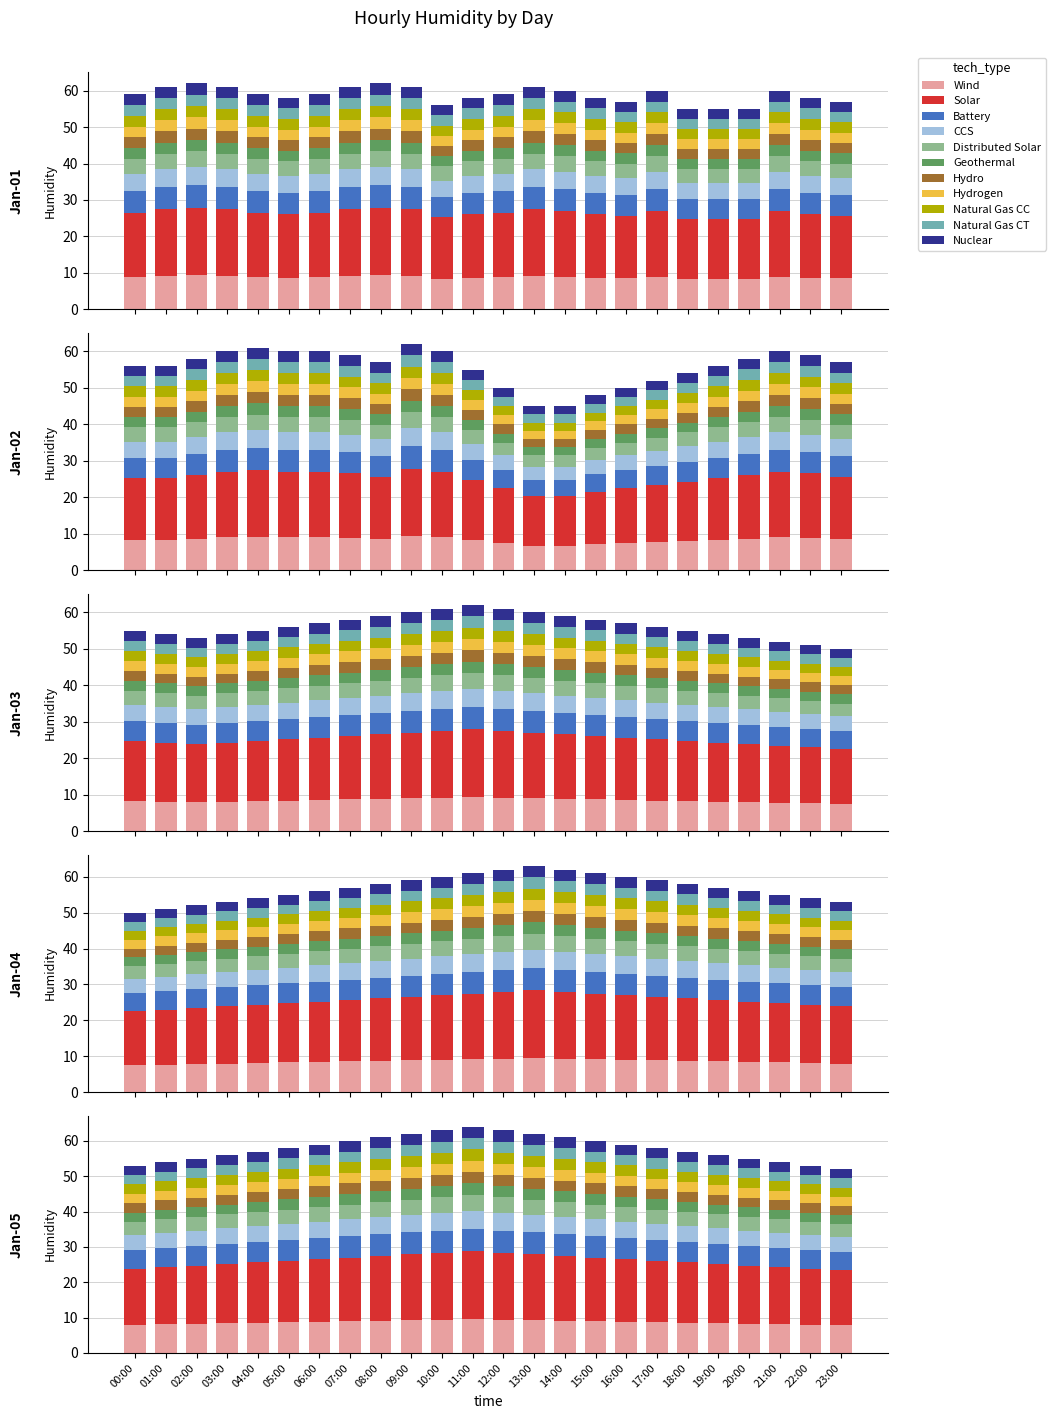

What is the label of the 4th bar from the right?

20:00